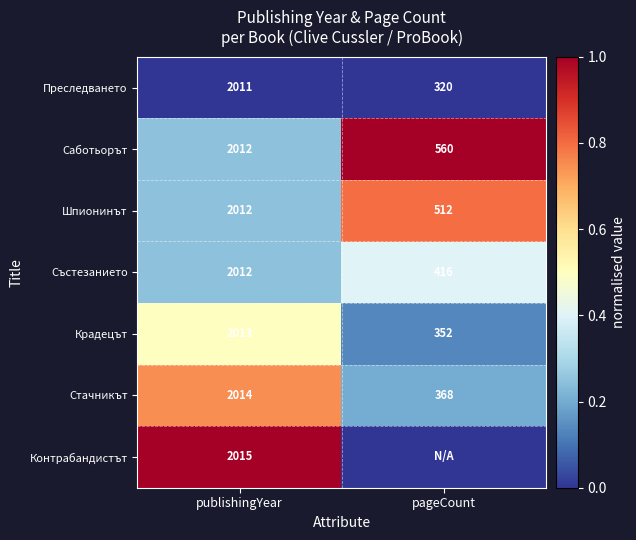

Is the value of Състезанието at pageCount greater than the value of Саботьорът at pageCount?

No